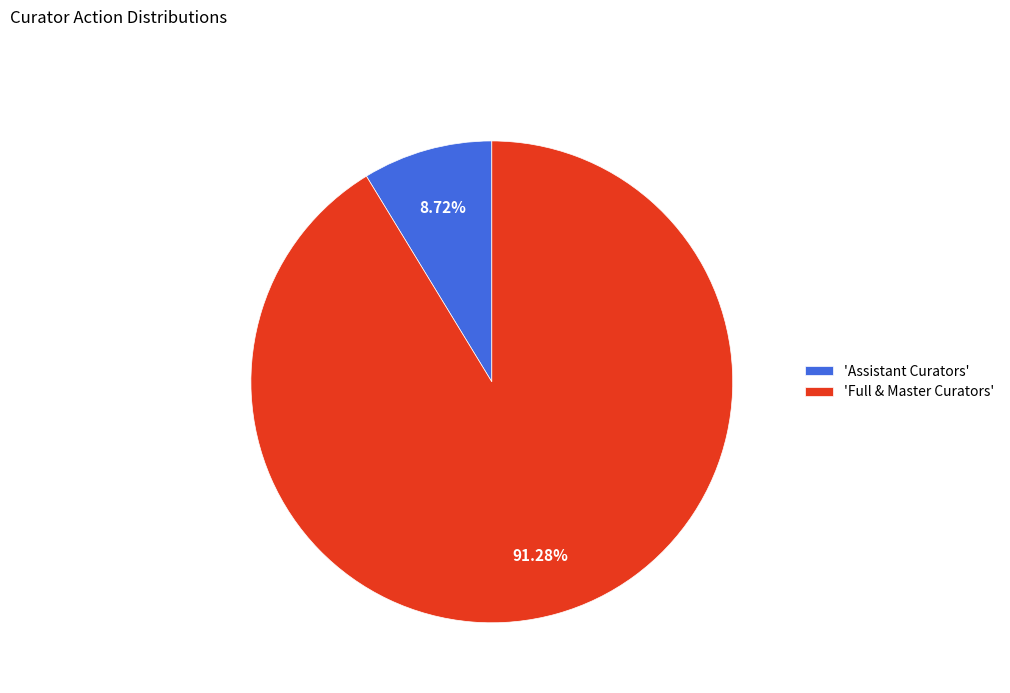

Combined, do 'Assistant Curators' and 'Full & Master Curators' account for over 50%?

Yes